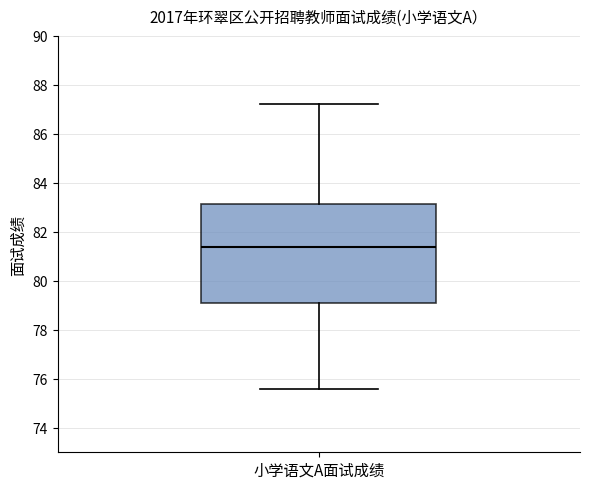

Where does the median line of the box for 小学语文A面试成绩 sit on the y-axis? The values are not printed on the chart, so give them approximately, as read against the axis.

81.4